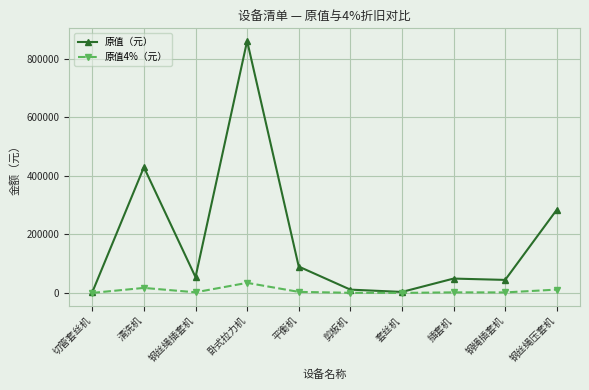

Read the 原值4%（元） value at 卧式拉力机.

34400.0